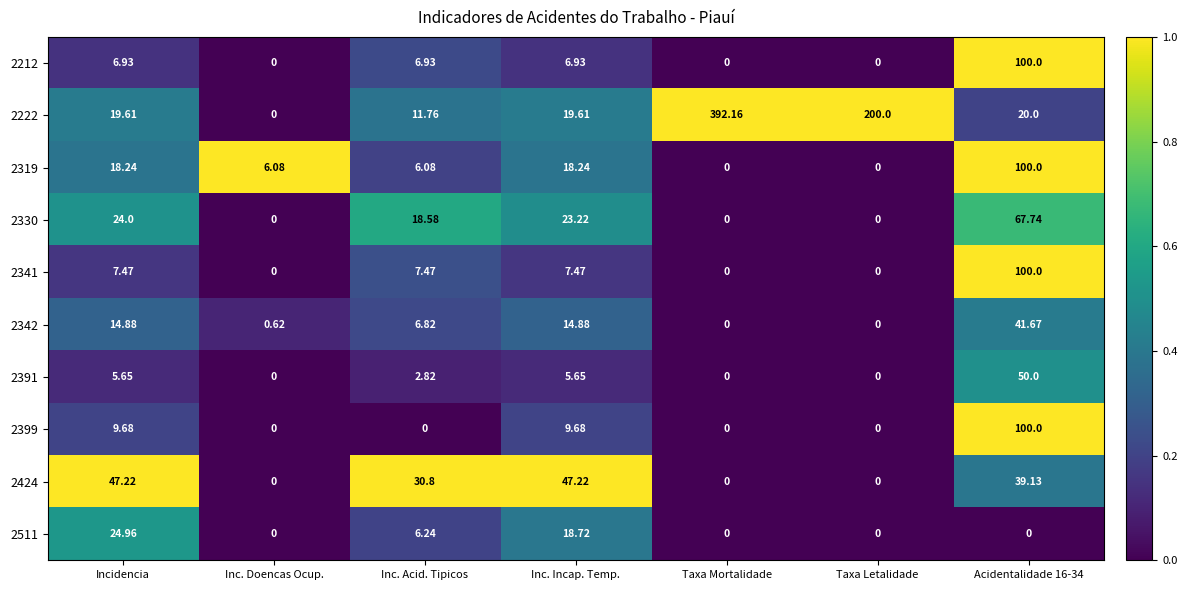

At which category does the chart reach its peak across all series?

Taxa Mortalidade